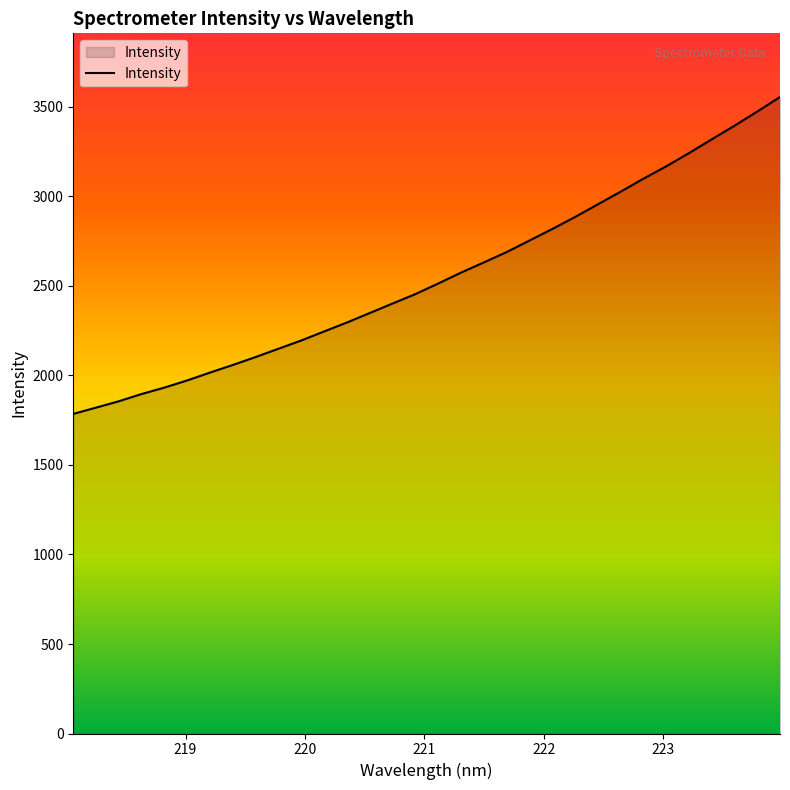

What is the average value?

2551.4